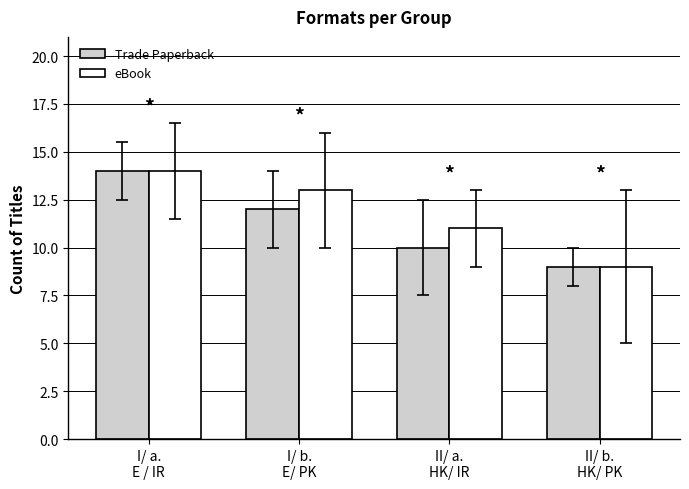

What is the difference between the maximum and minimum values in the eBook series?

5